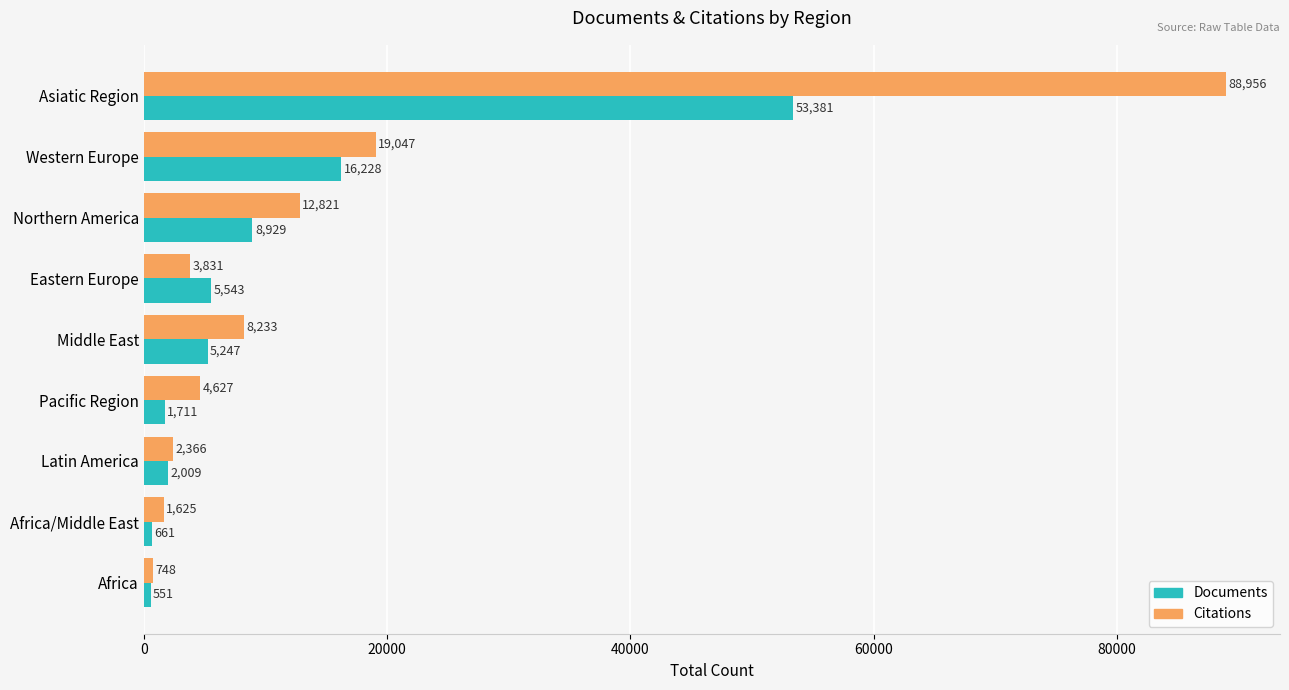

Which series has the largest total across all categories?

Citations